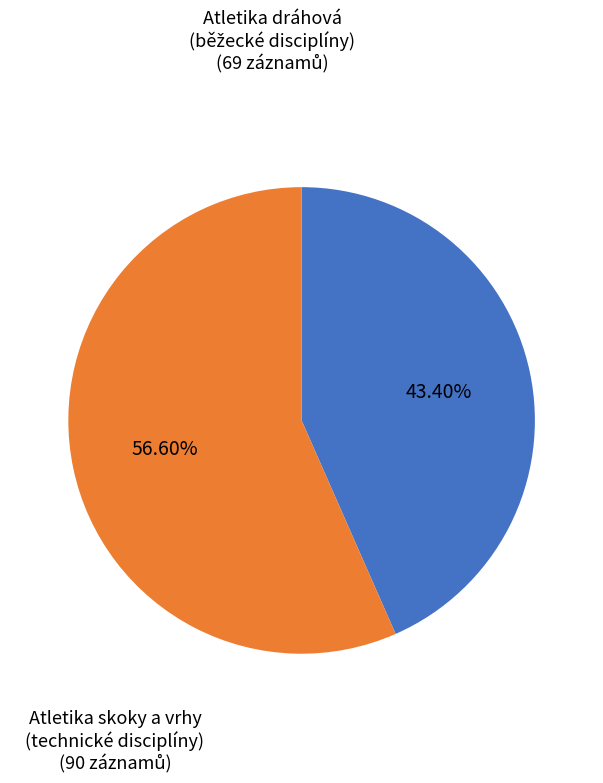

Is there any slice that represents more than half of the pie?

Yes